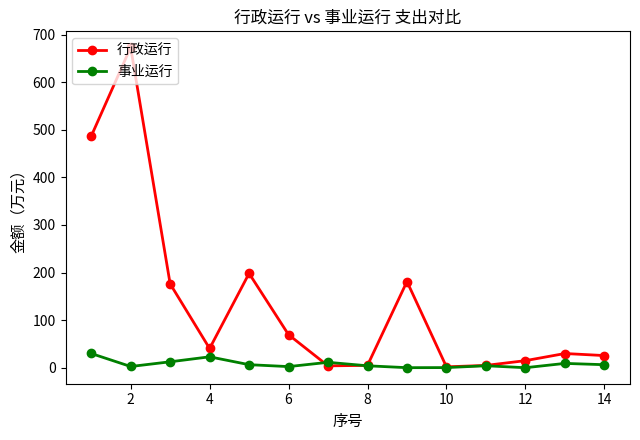

Rank the series by their average value, from highest to lowest.

行政运行, 事业运行